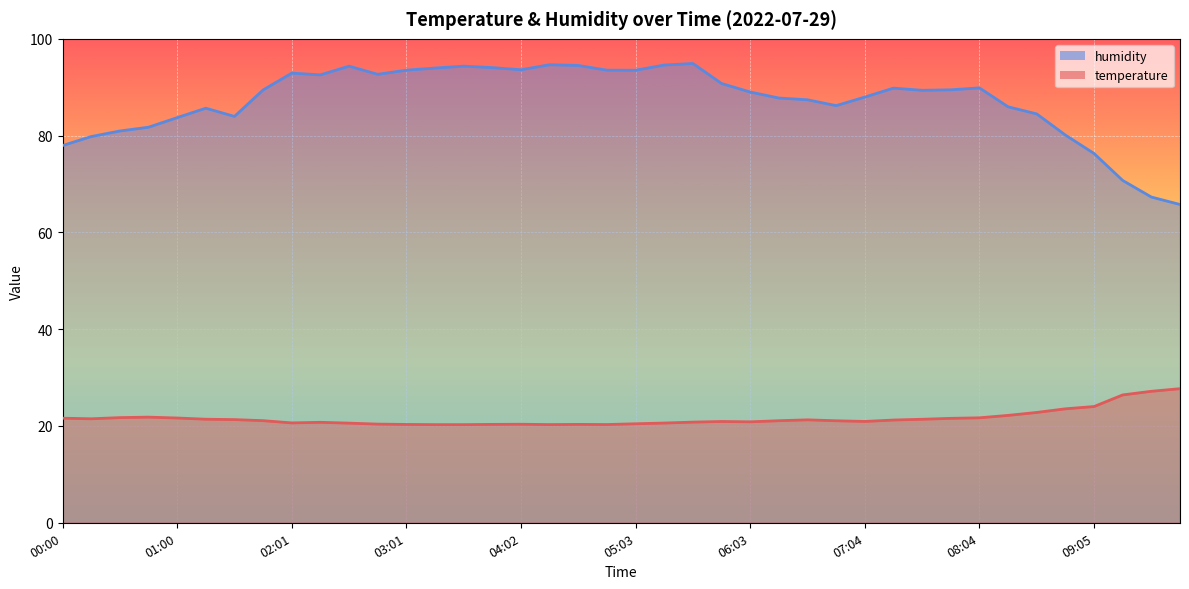

Rank the series by their maximum value, from lowest to highest.

temperature, humidity